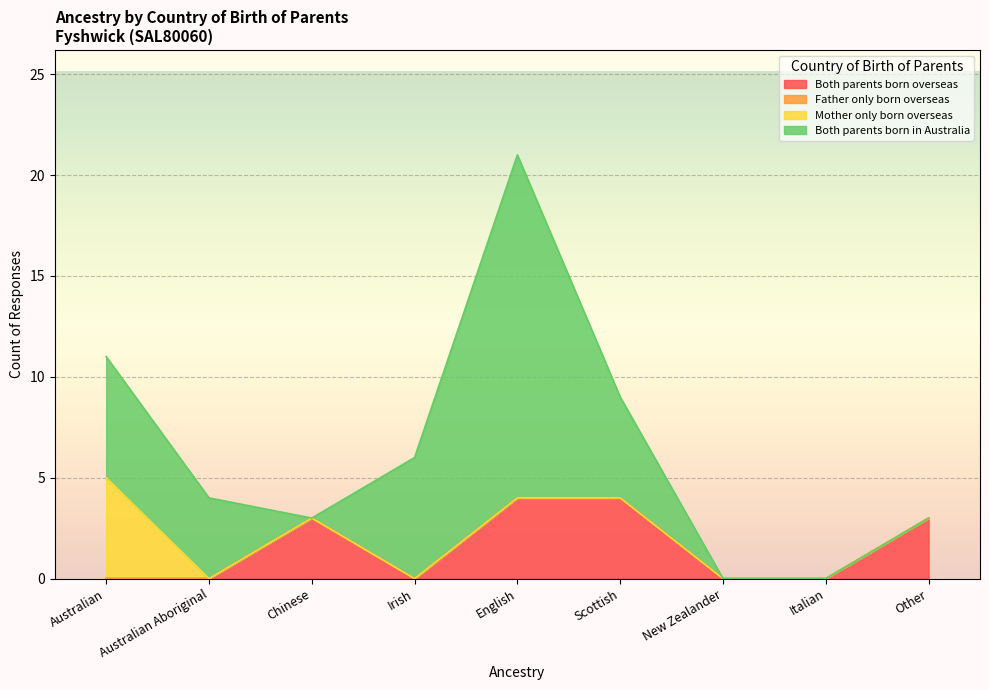

What are all the series names shown in the legend?

Both parents born overseas, Father only born overseas, Mother only born overseas, Both parents born in Australia